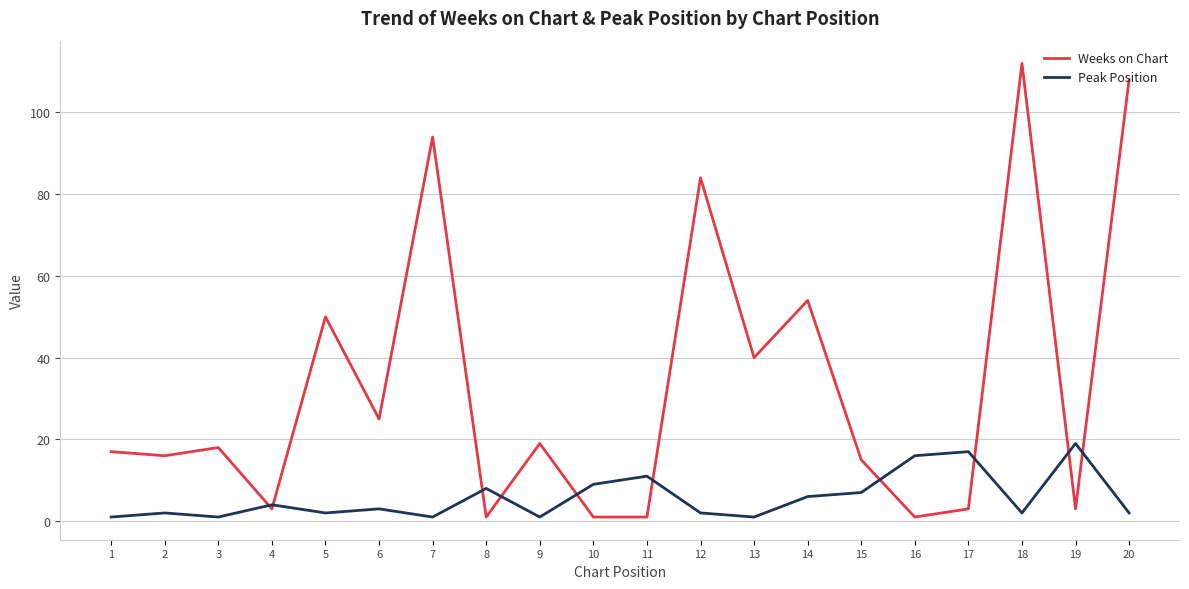

Does the chart have visible grid lines?

Yes